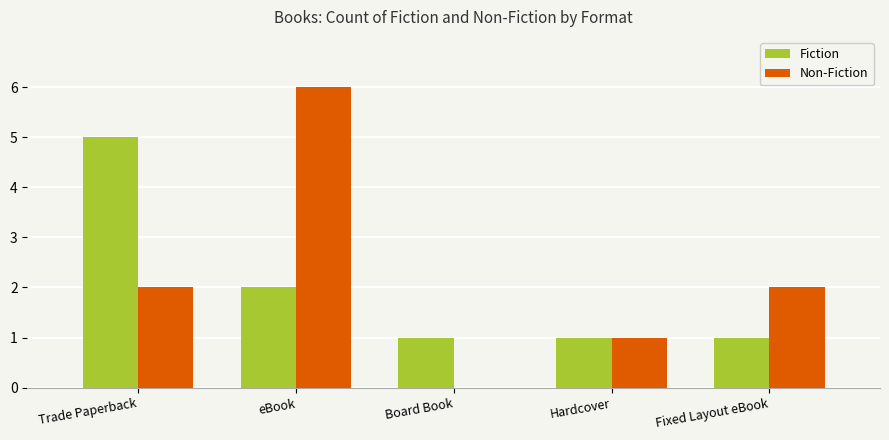

What is the maximum value for Fiction?

5